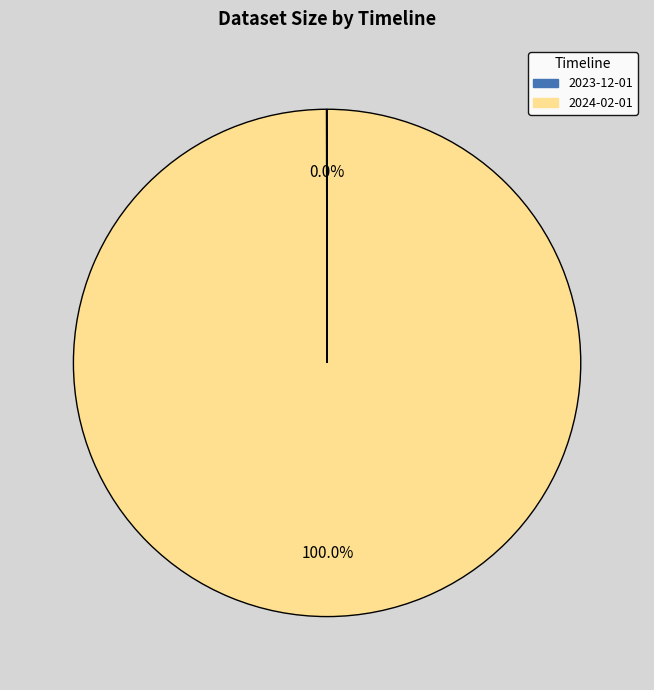

Is there any slice that represents more than half of the pie?

Yes